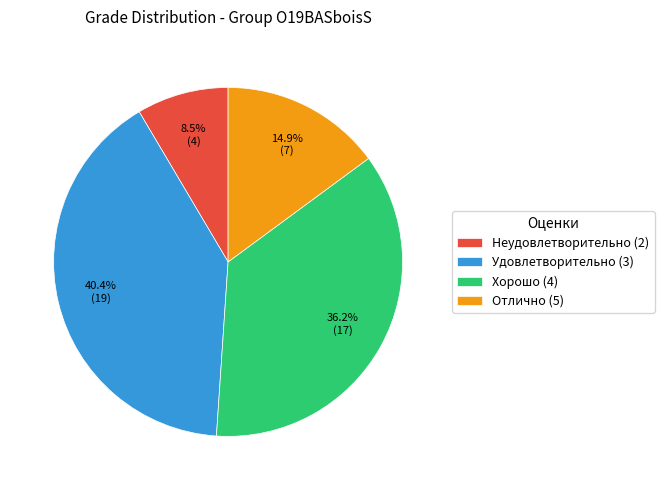

Does Отлично (5) represent more than half of the total?

No